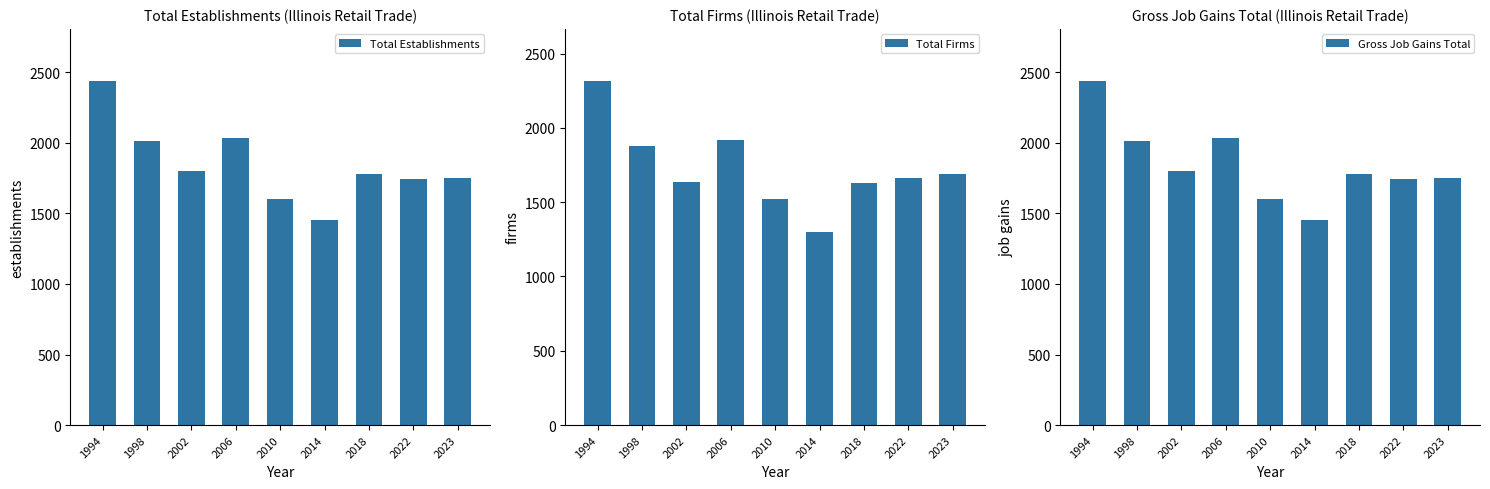

Which category has the highest value in the Gross Job Gains Total series?

1994